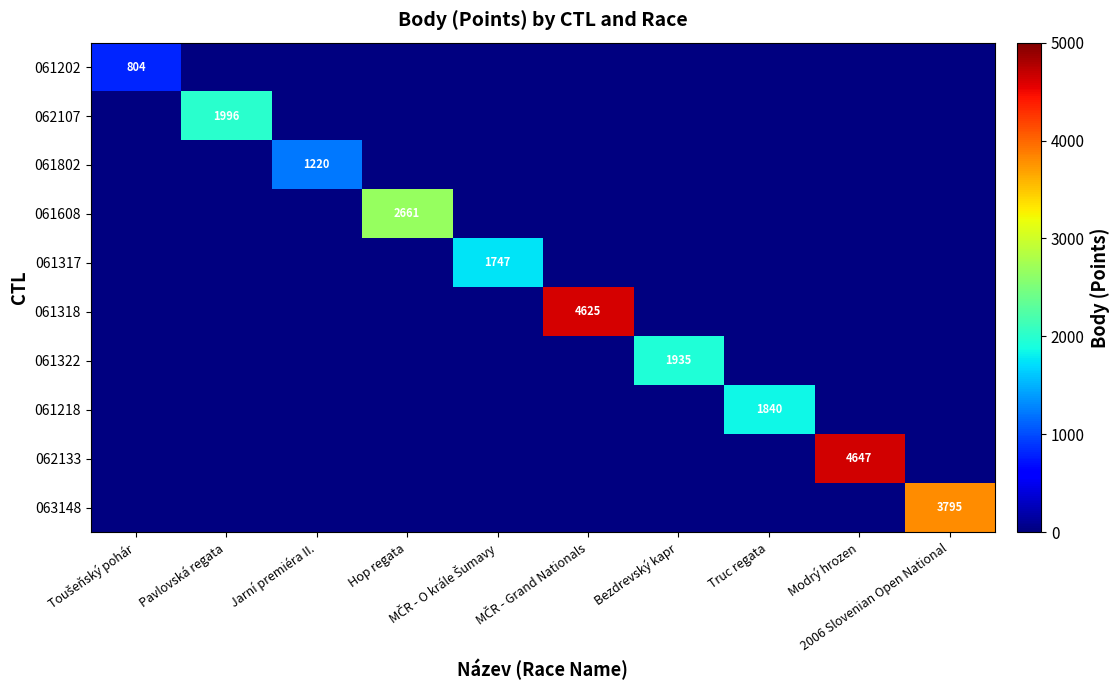

Is it true that 061202 equals 0 at 2006 Slovenian Open National?

True